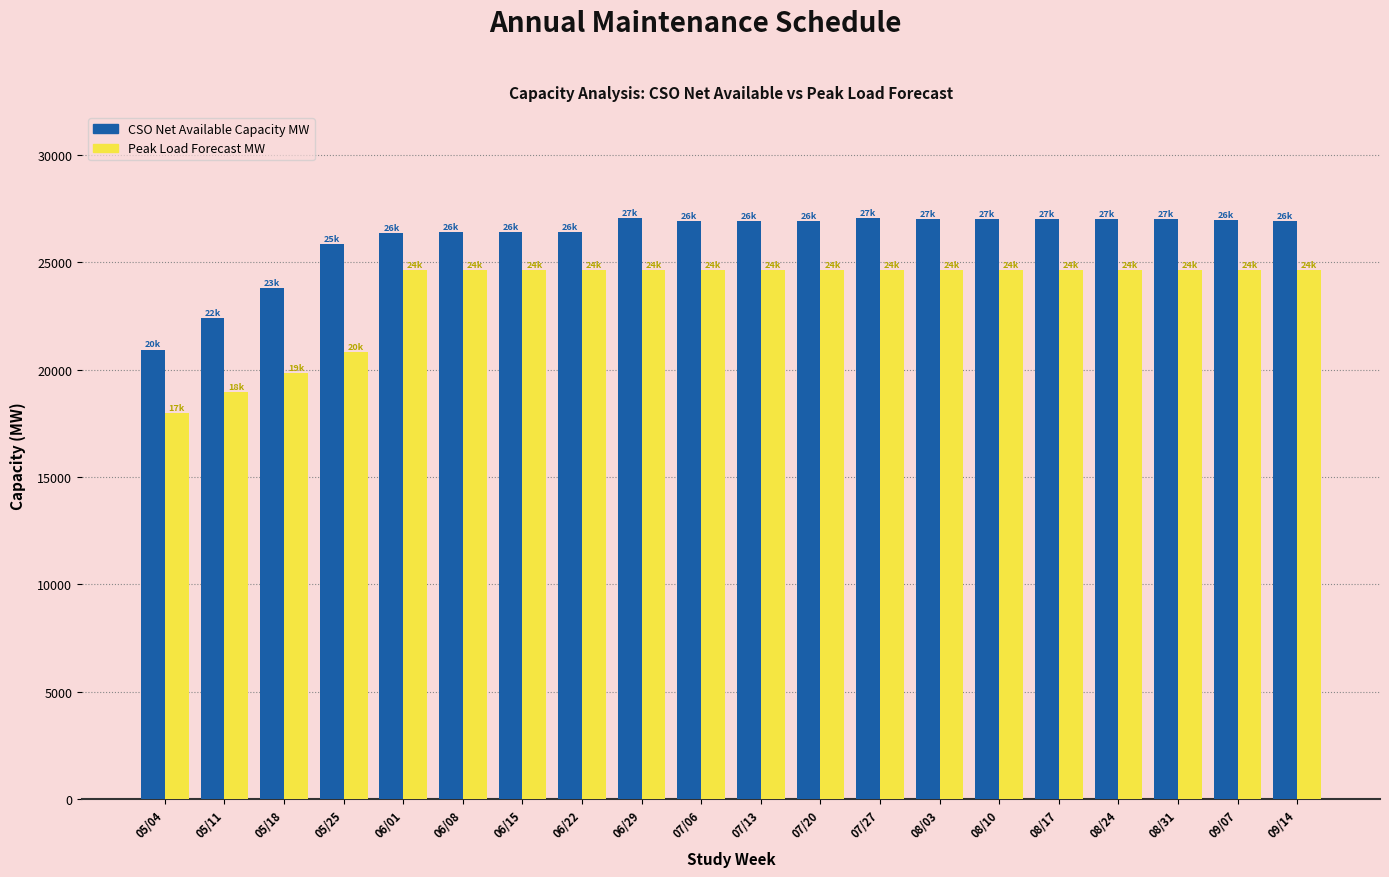

Is it true that Peak Load Forecast MW equals 26087 at 05/11?

False